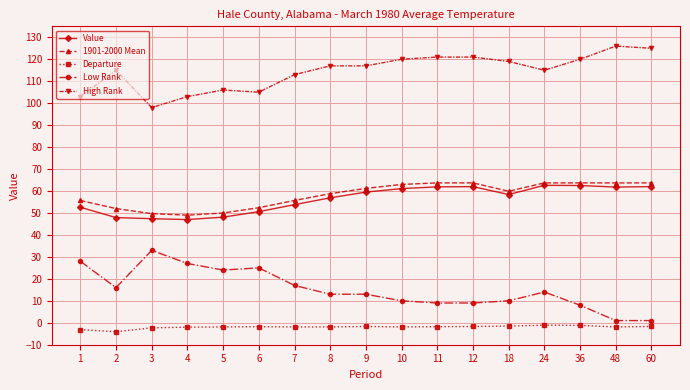

At which category does Low Rank reach its first local peak?

3